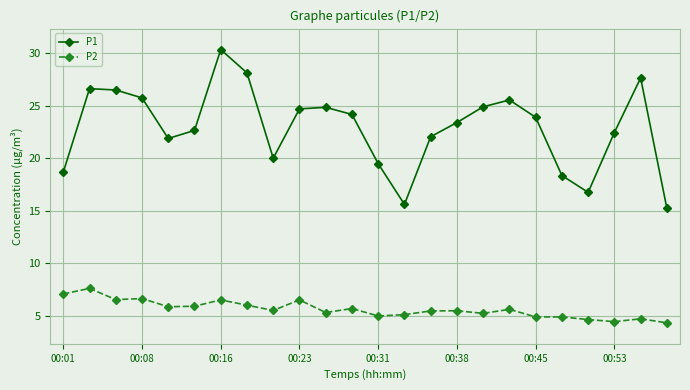

Which series has the largest total across all categories?

P1